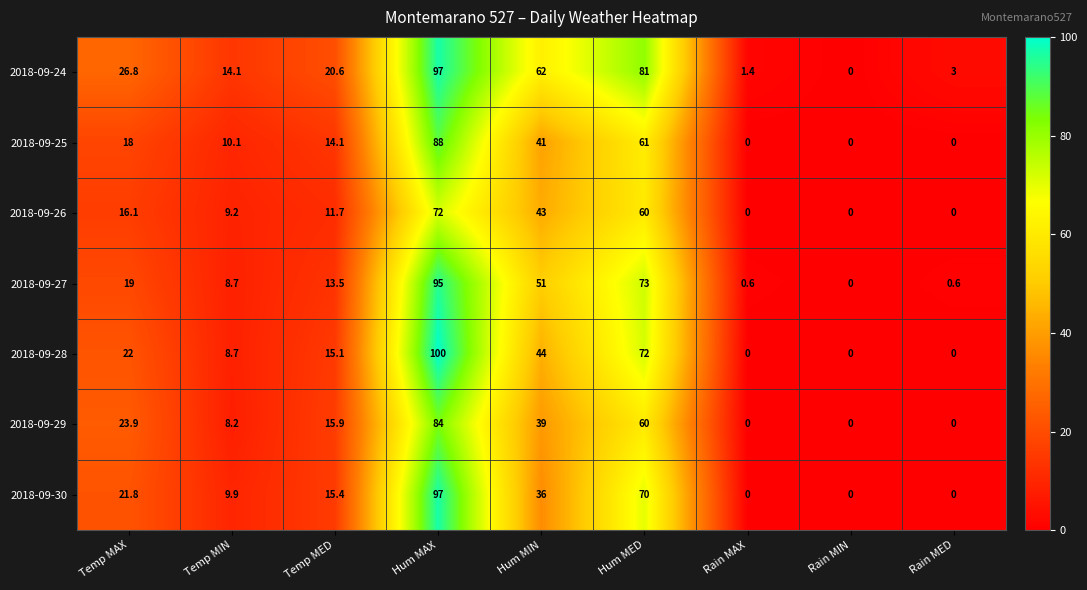

At Temp MED, list the series in order from largest to smallest.

2018-09-24, 2018-09-29, 2018-09-30, 2018-09-28, 2018-09-25, 2018-09-27, 2018-09-26